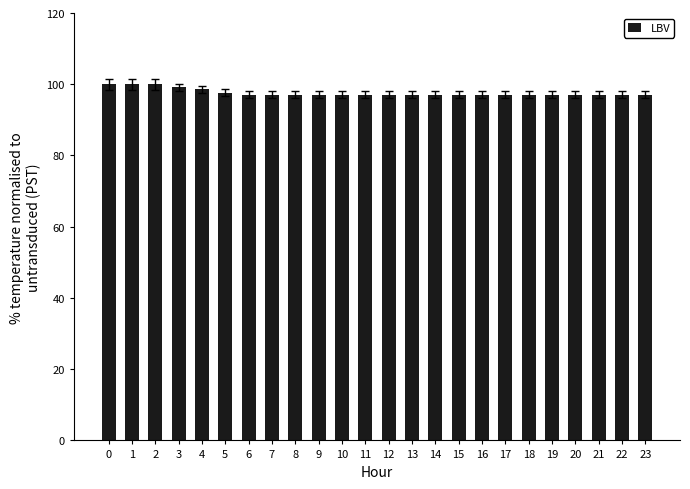

Approximately how many times larger is the value at 1 compared to 5?

1.0